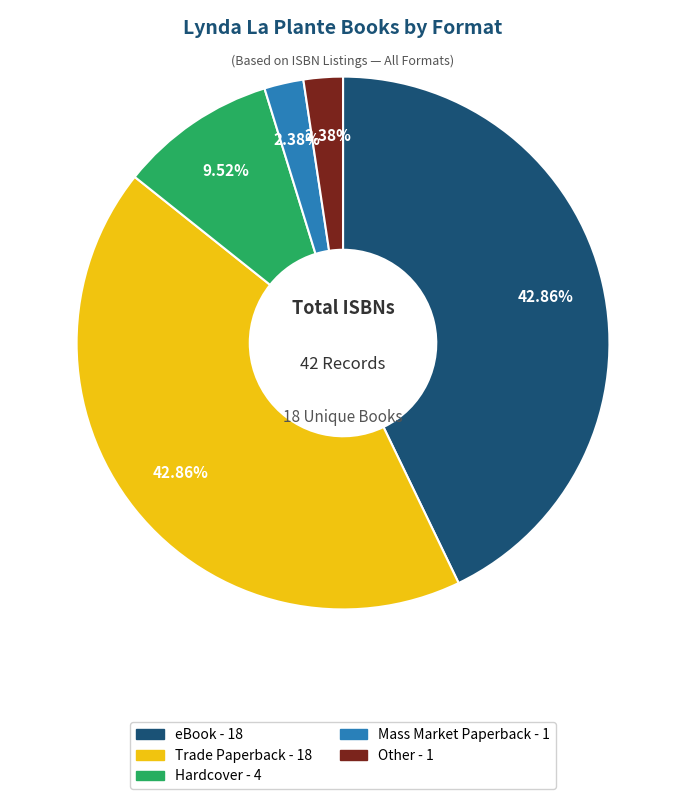

To the nearest percent, what is the average slice percentage?

20%